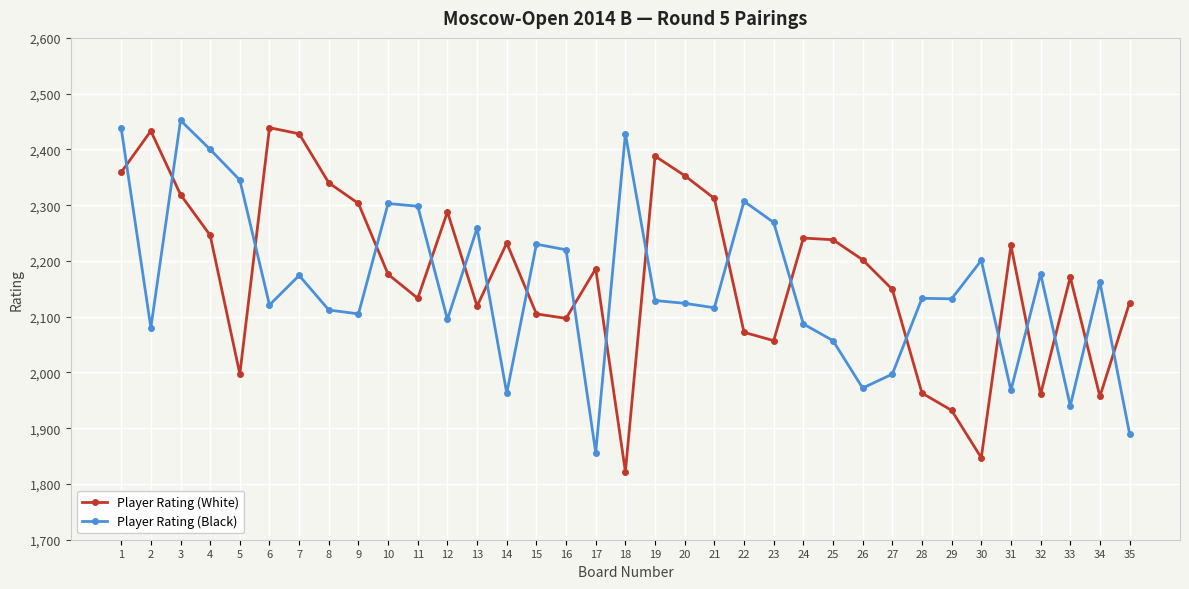

True or false: Player Rating (White) has a value of 2238 at 25.

True